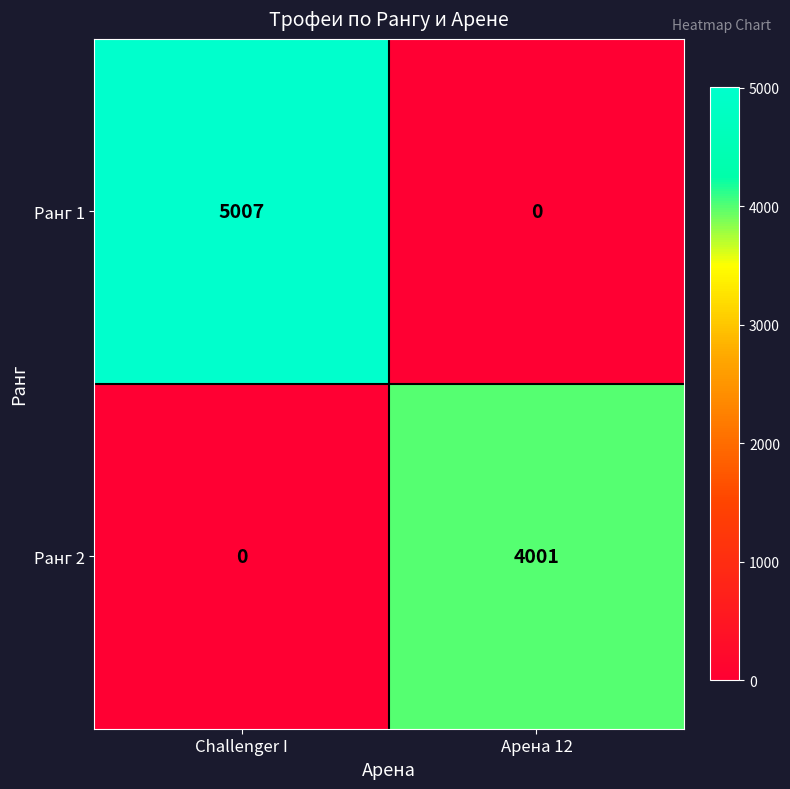

Reading left to right, list all the values displayed in this chart.

Ранг 1: Challenger I=5007	Арена 12=0
Ранг 2: Challenger I=0	Арена 12=4001